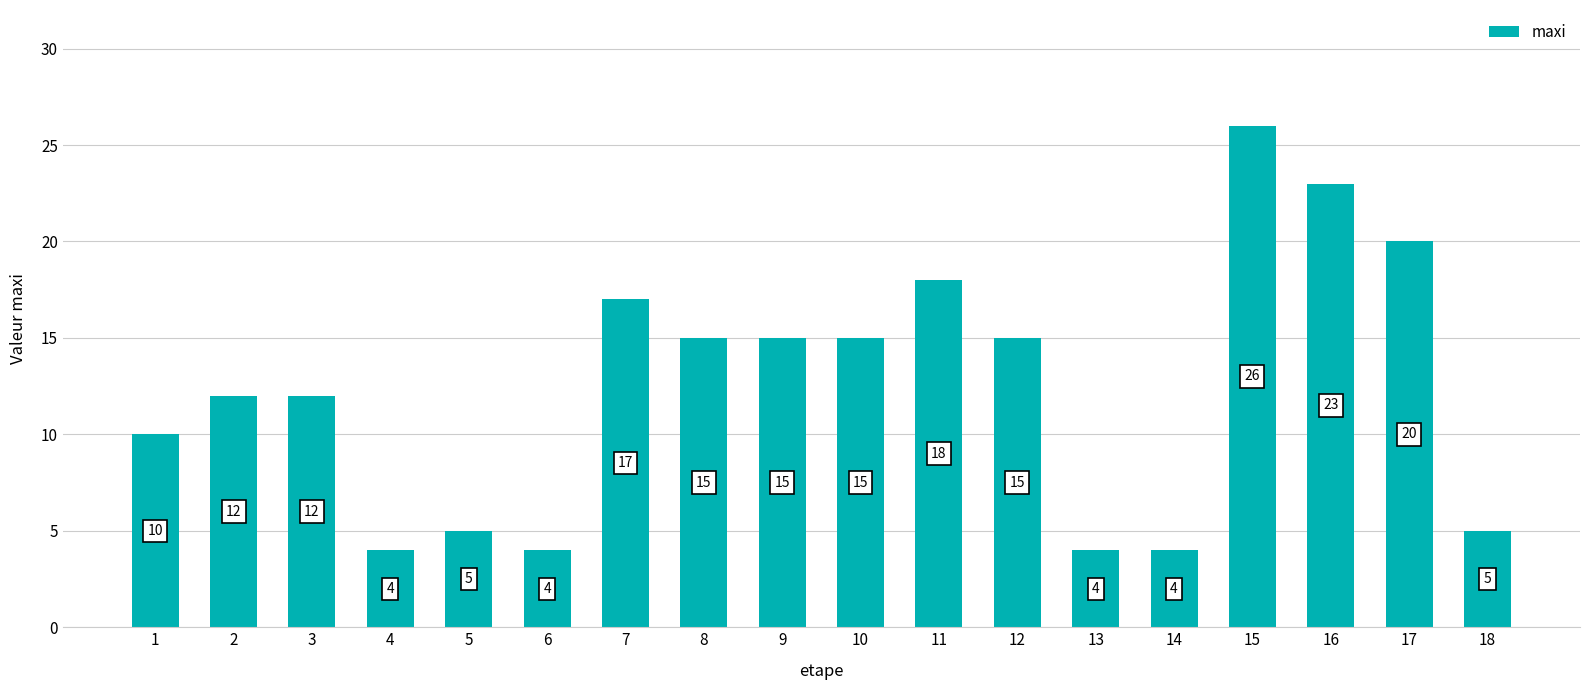

What is the value of the 3rd bar from the left?

12